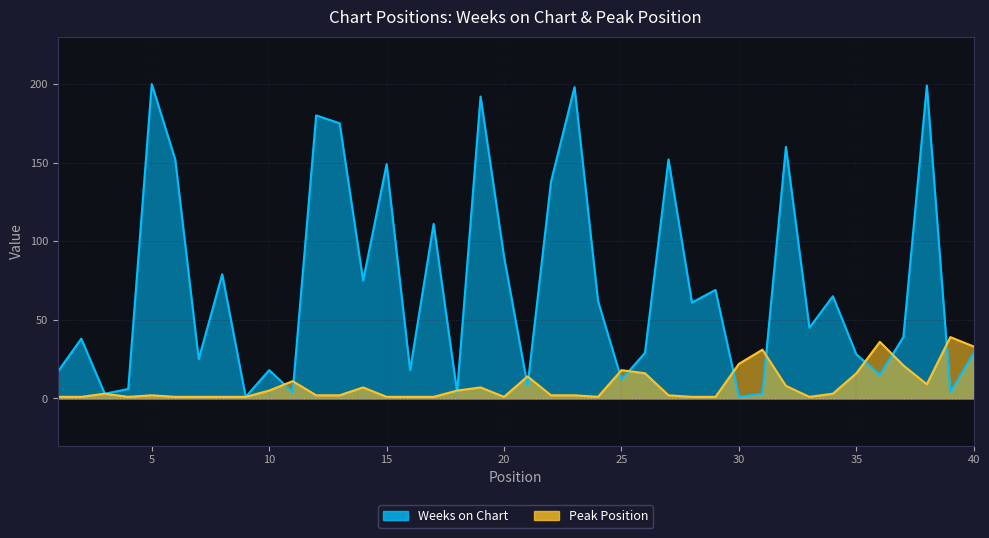

Where do Peak Position and Weeks on Chart first cross each other?

10 and 11